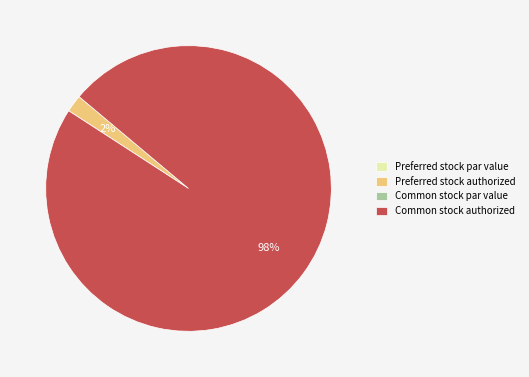

Which category has the biggest portion of the pie?

Common stock authorized